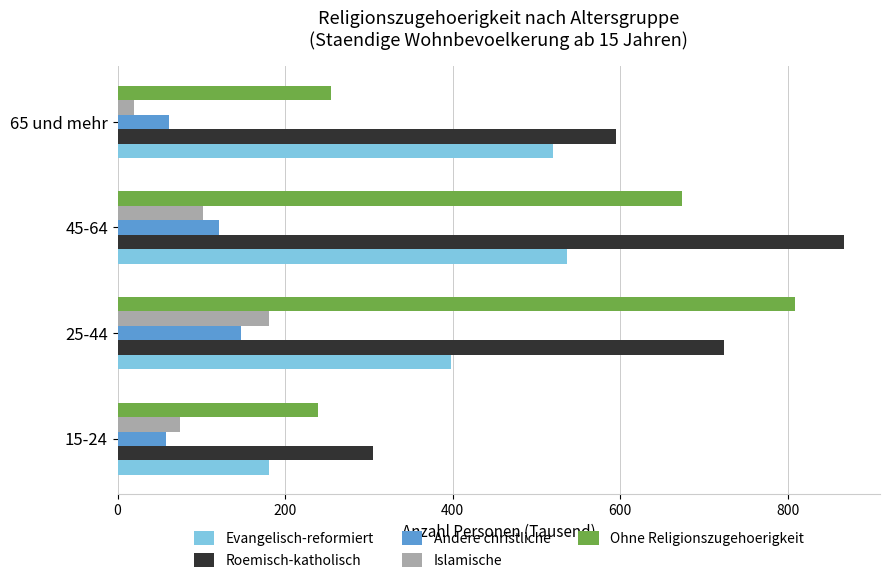

What is the total value across all series at 15-24?

856.9